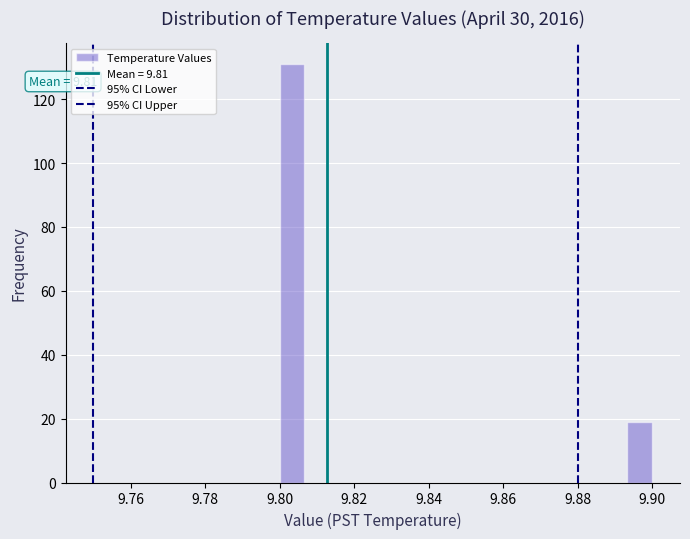

Around what value on the x-axis is the tallest bar? Give the approximate position of its centre, as read against the axis.

9.804